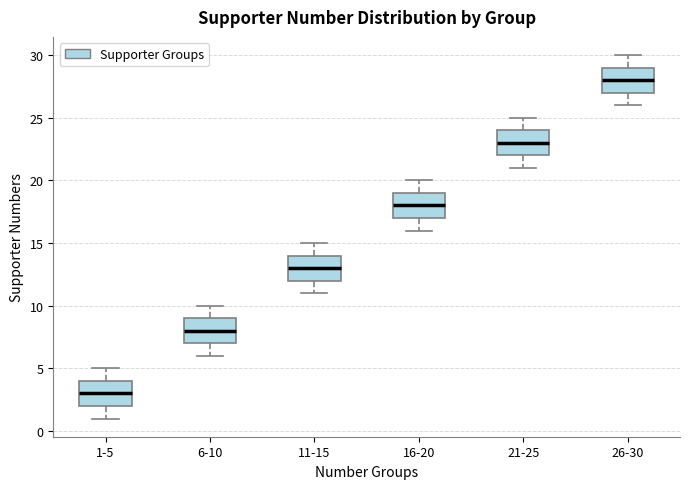

Which box has the lowest median line?

1-5